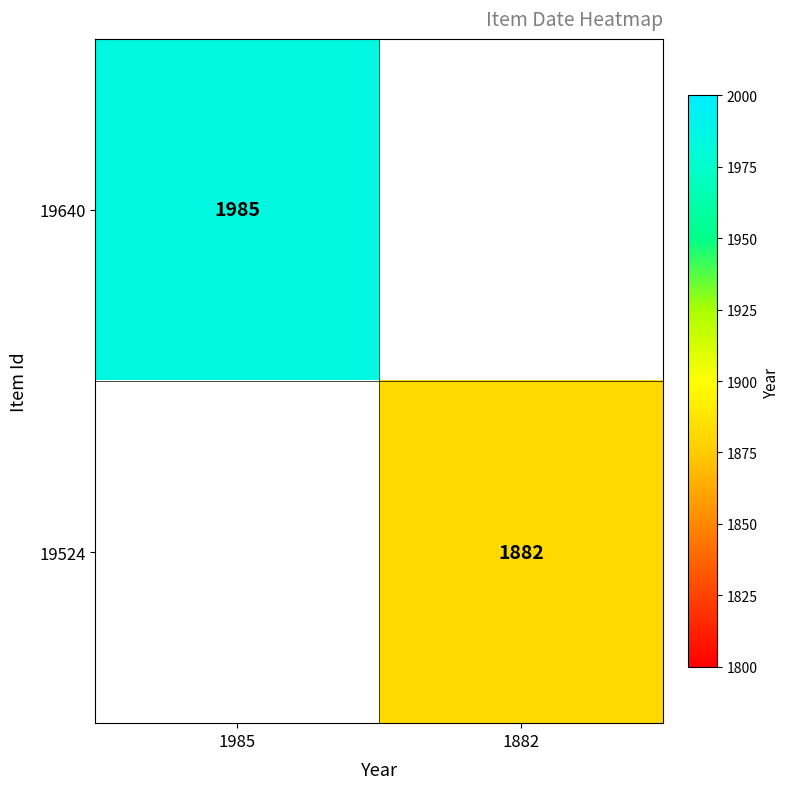

Which has a higher value, 1882 or 1985?

1985